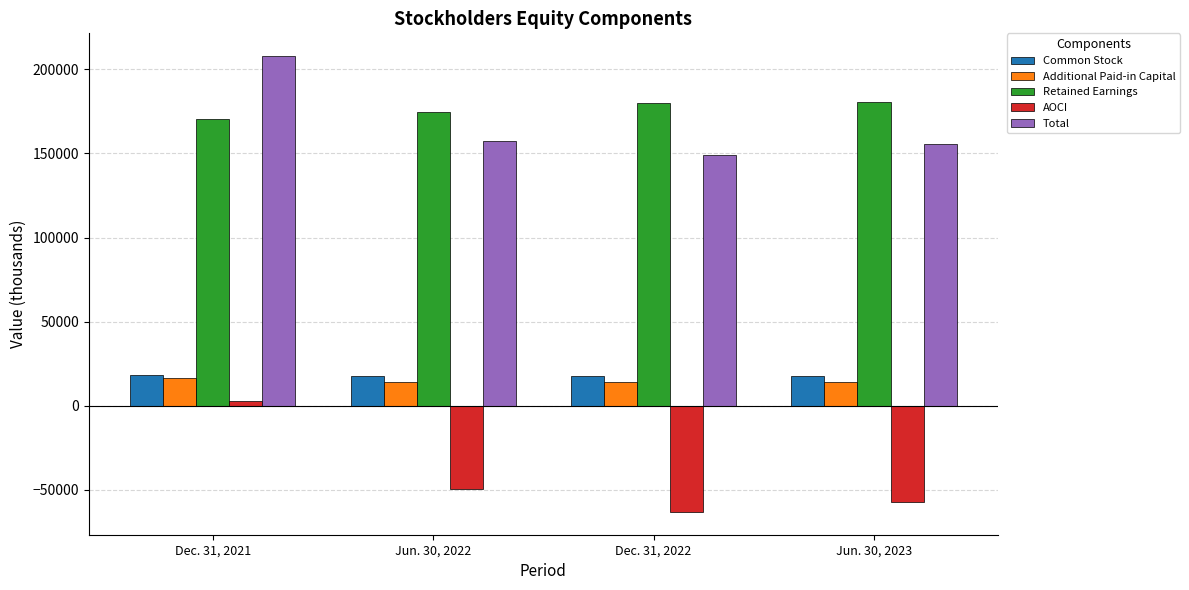

True or false: AOCI has a value of -86959 at Dec. 31, 2022.

False